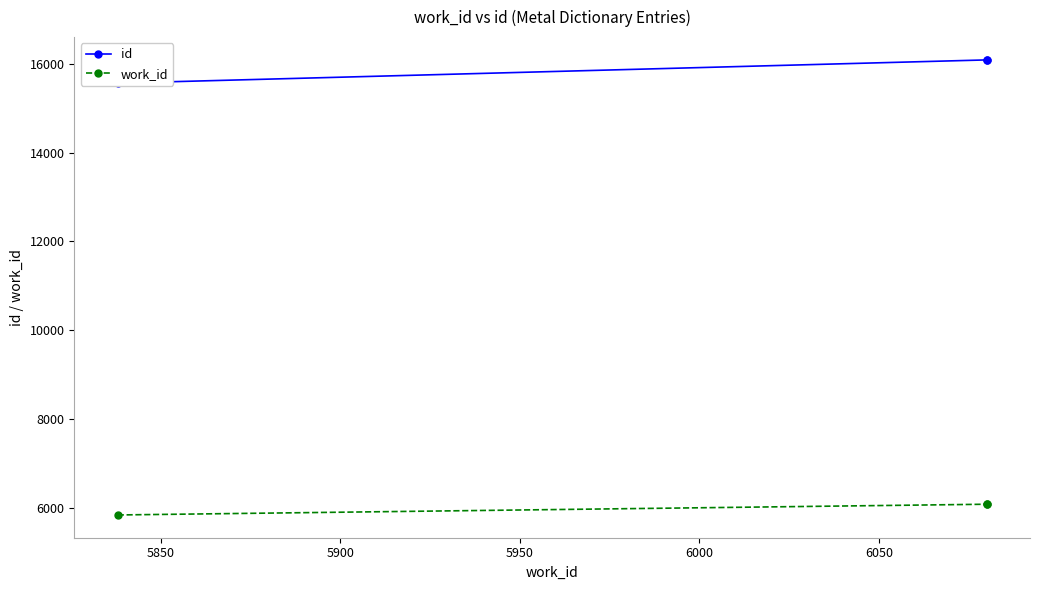

Reading left to right, extract all data points from this chart.

id: 15567	16091	16092
work_id: 5838	6080	6080